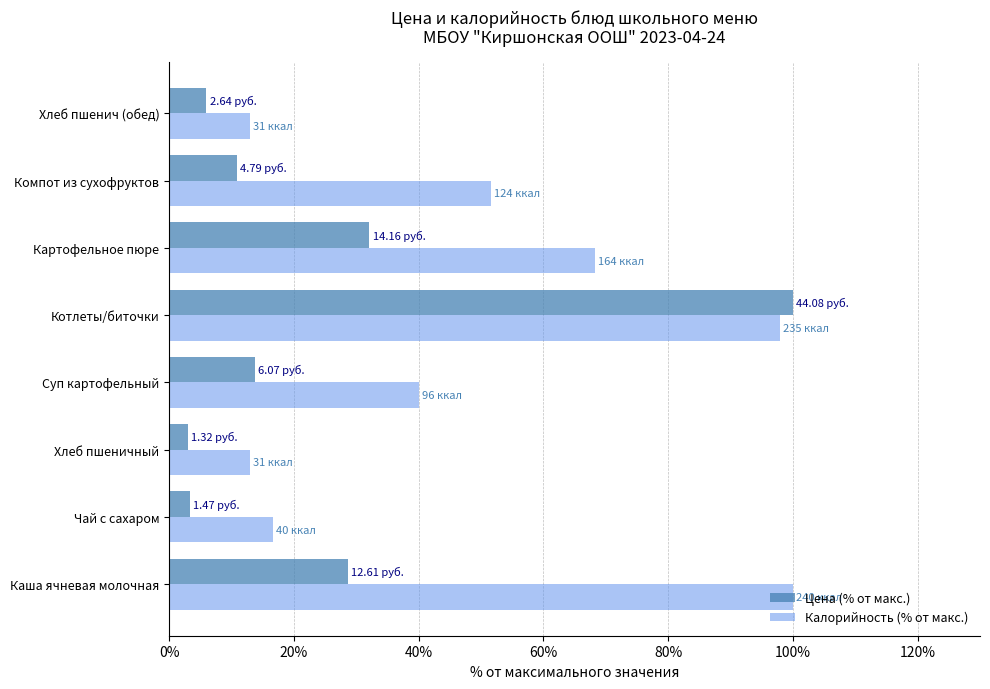

What are all the series names shown in the legend?

Цена (% от макс.), Калорийность (% от макс.)